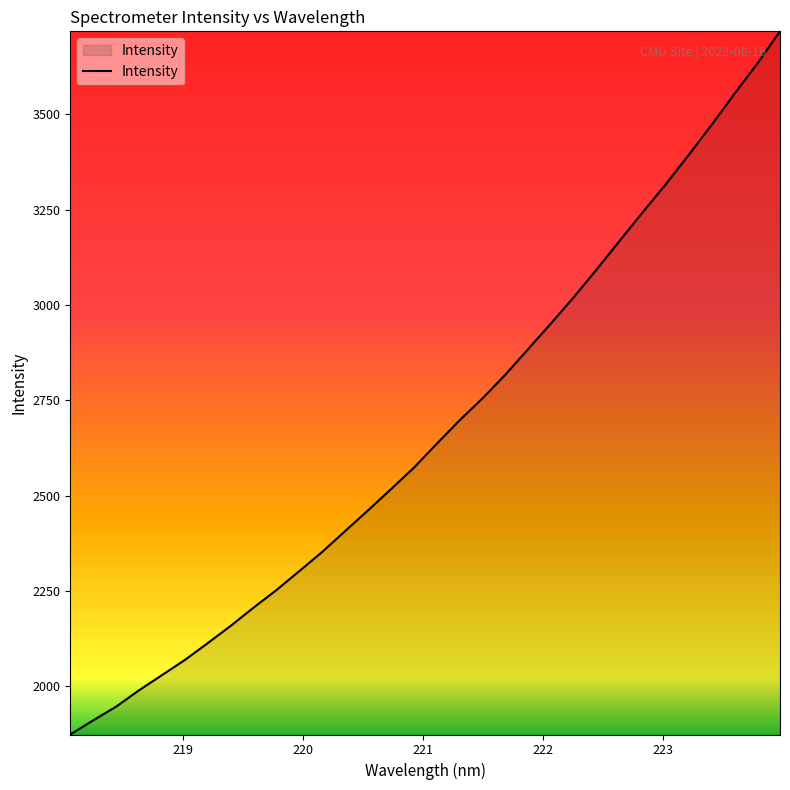

What is the difference between the maximum and minimum values?

1843.8